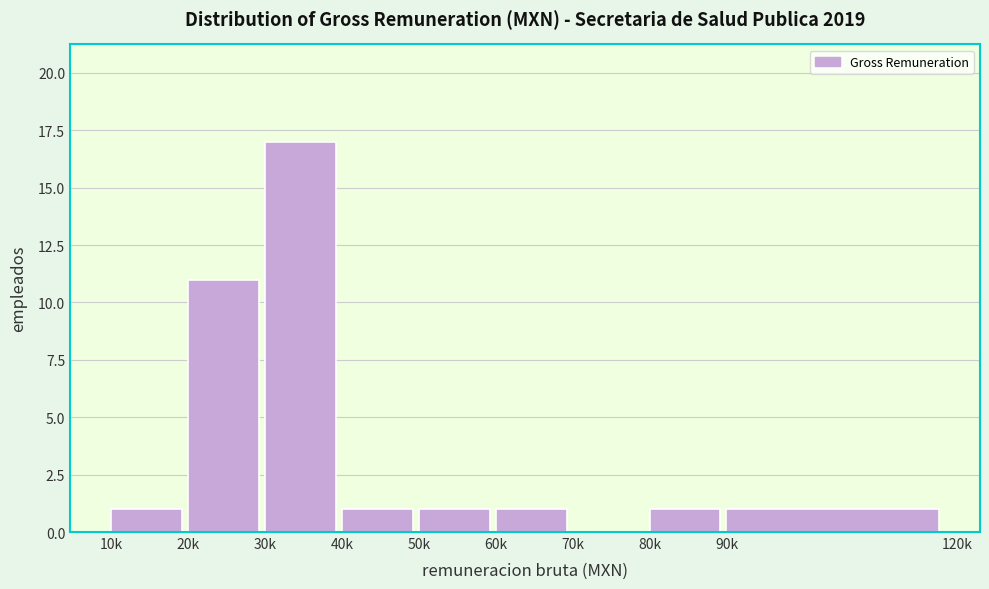

Reading right to left, transcribe all the data shown in this chart.

90k=1	80k=1	70k=0	60k=1	50k=1	40k=1	30k=17	20k=11	10k=1